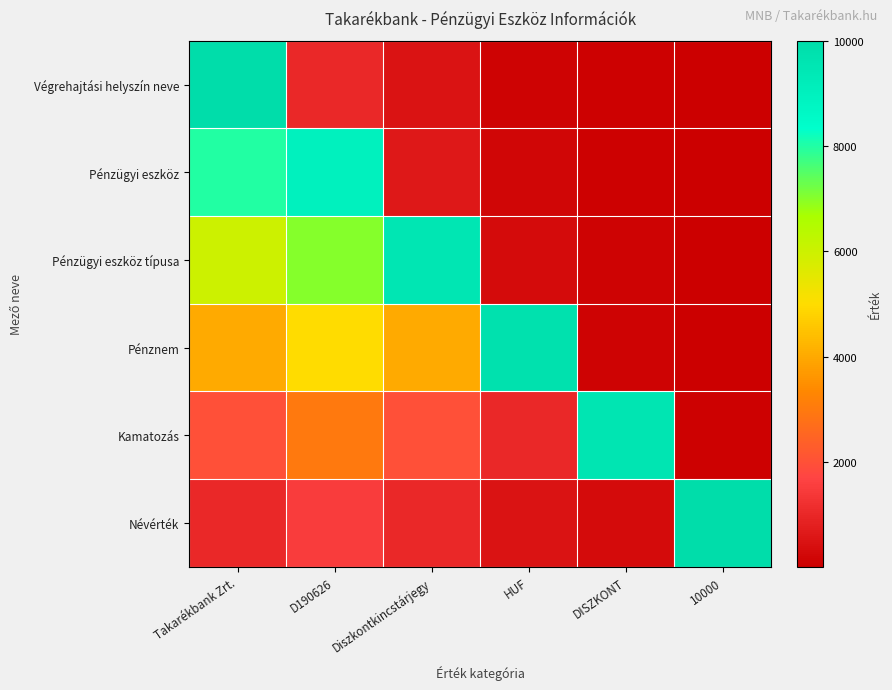

What is the difference between the highest and lowest values at Diszkontkincstárjegy?

9000